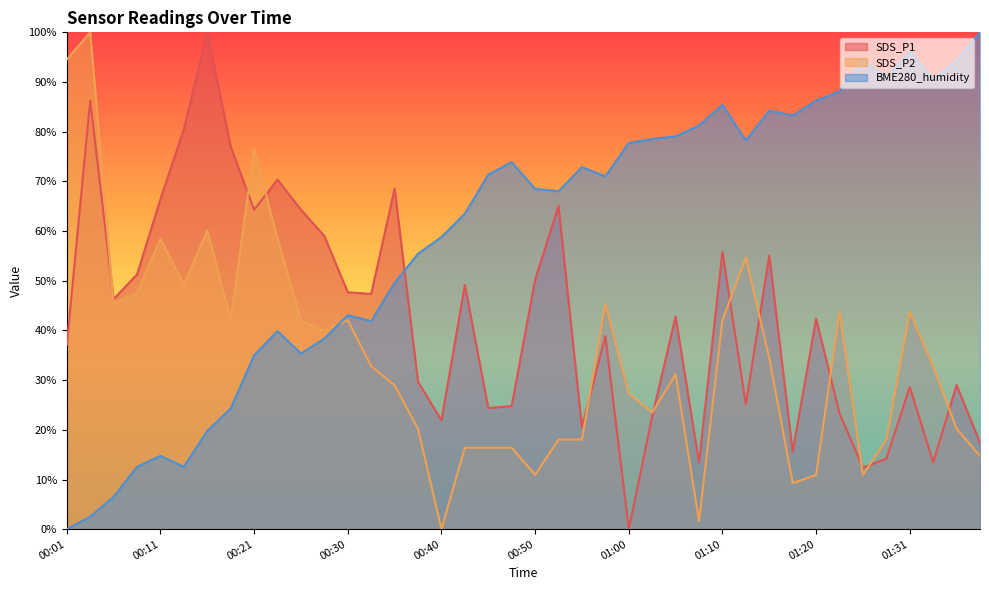

Rank the series at 01:02 from lowest to highest value.

SDS_P1, SDS_P2, BME280_humidity